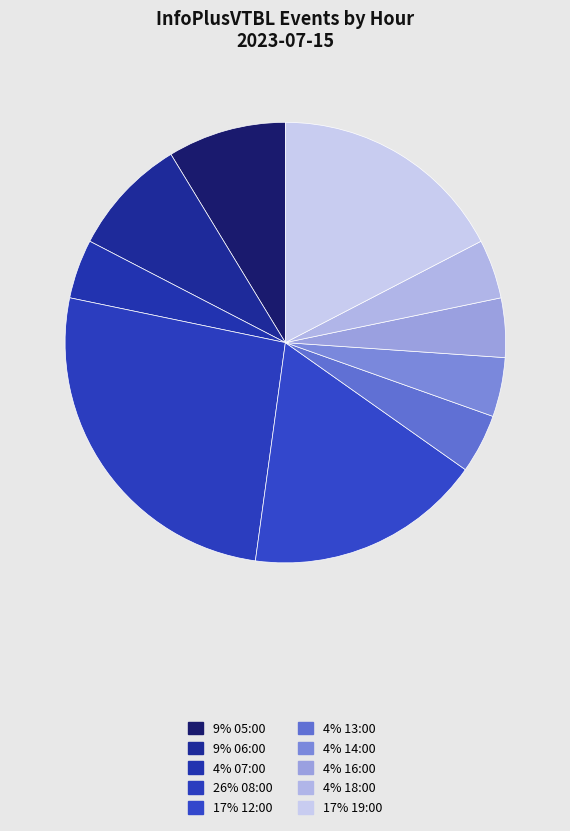

How many slices are in this pie chart?

10